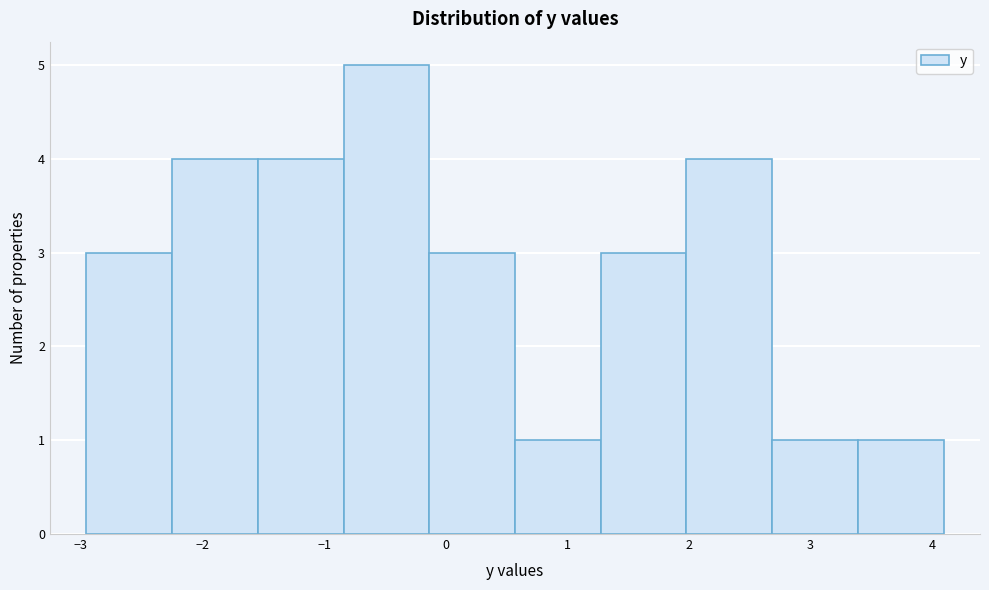

Which range on the x-axis has the tallest bar?

-0.8 to -0.1